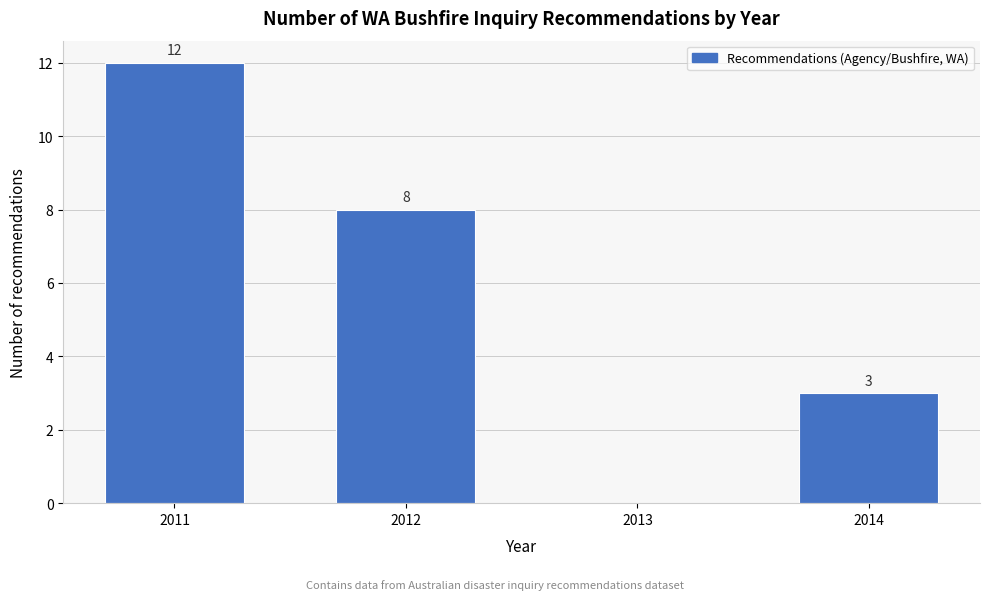

Reading right to left, what are all the values shown in this chart?

2014=3	2013=0	2012=8	2011=12